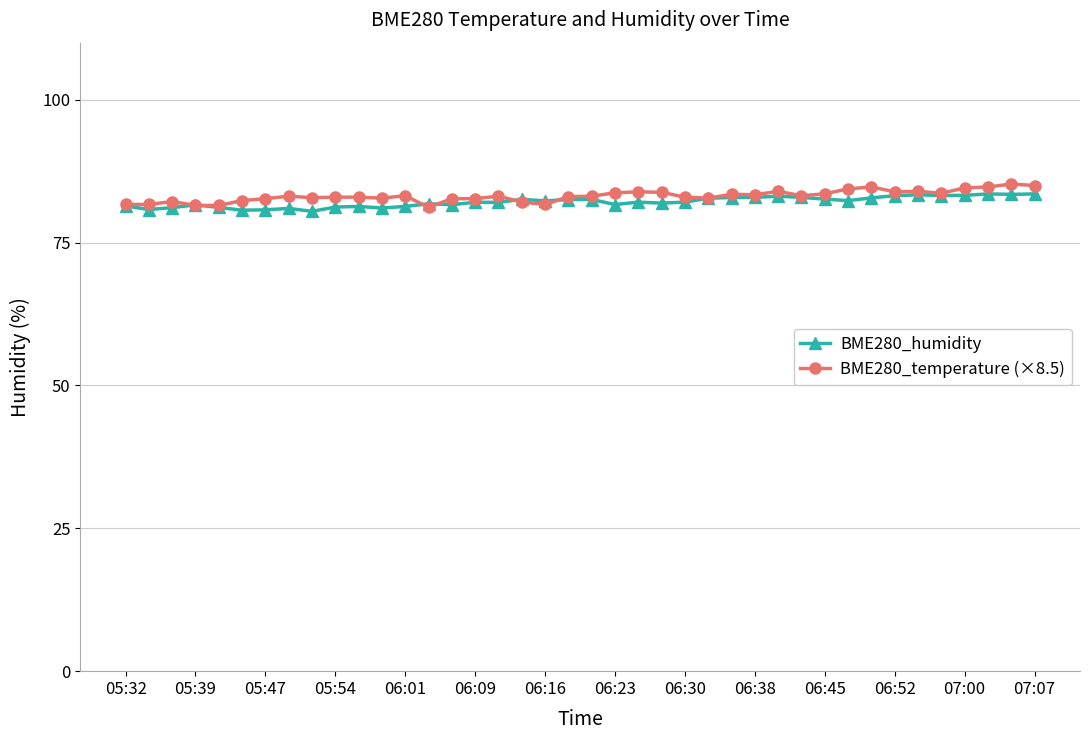

After their last crossing, which series has the higher values: BME280_humidity or BME280_temperature (×8.5)?

BME280_temperature (×8.5)